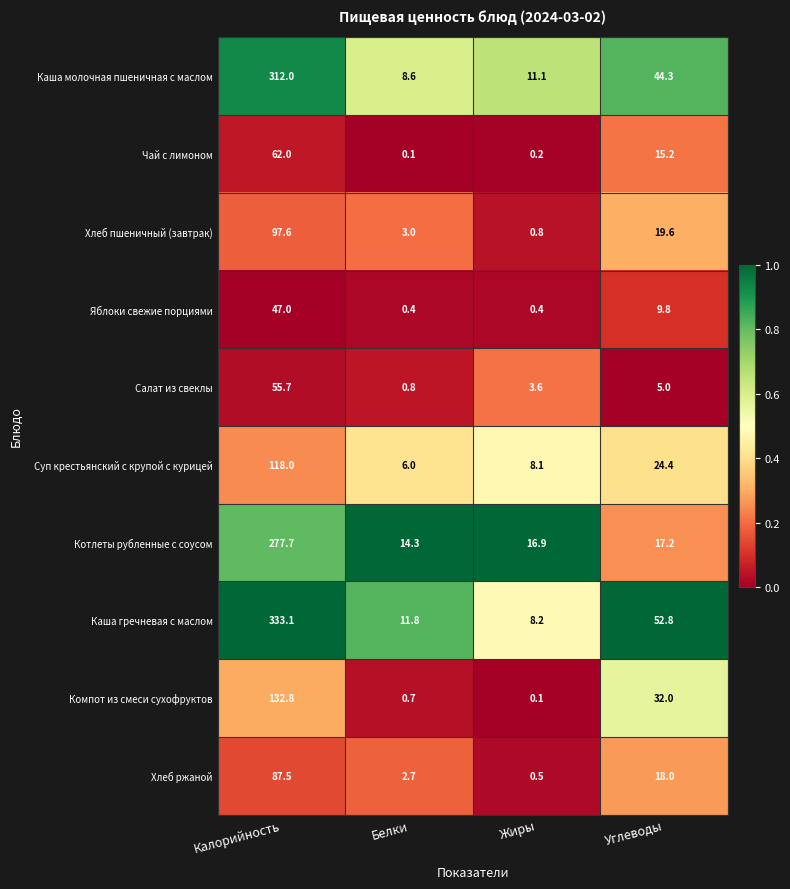

Which label corresponds to the largest value in the chart?

Калорийность